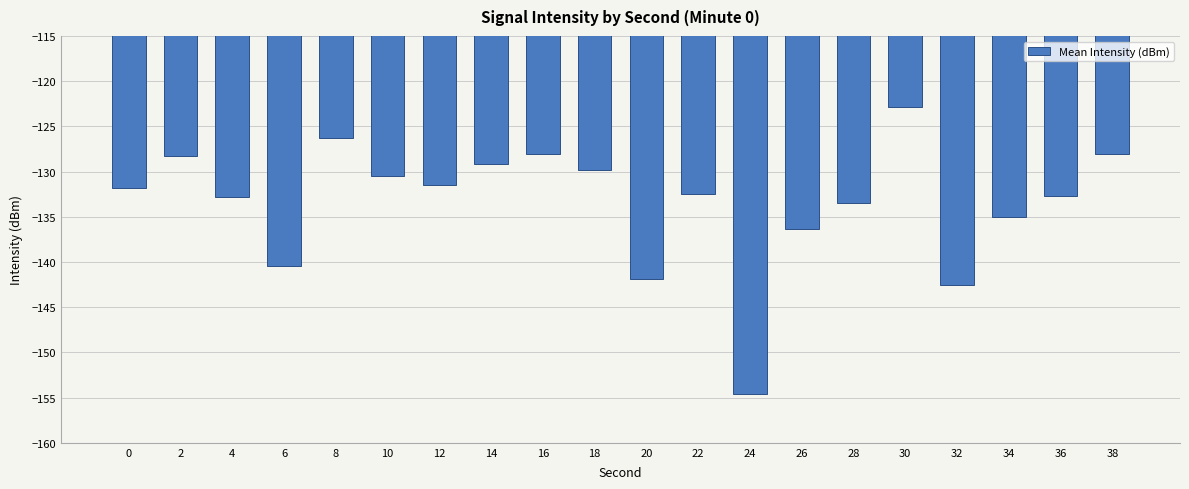

What value does the data have at 34?

-135.0